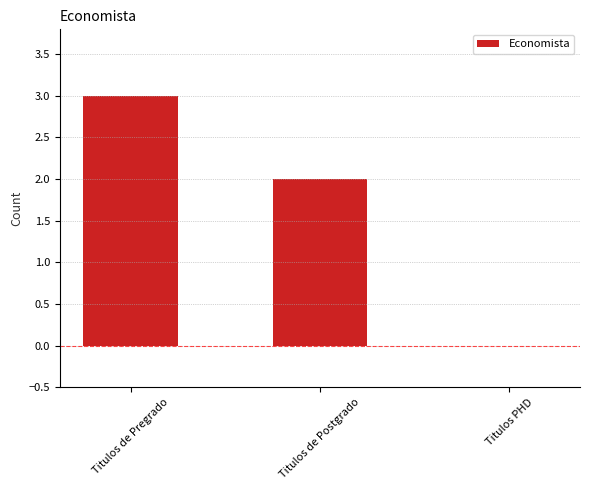

Which has a higher value, Titulos PHD or Titulos de Pregrado?

Titulos de Pregrado